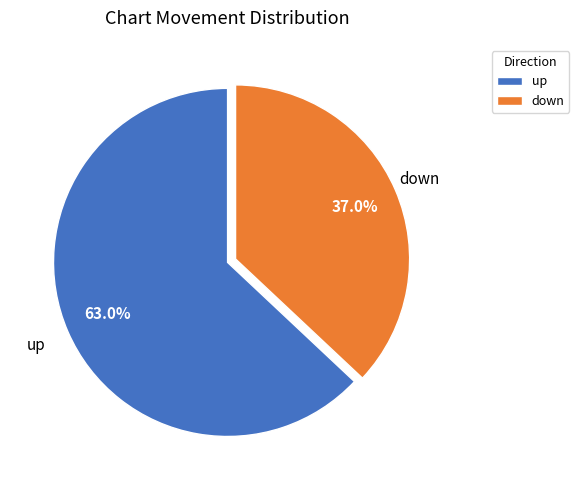

What is the majority slice?

up